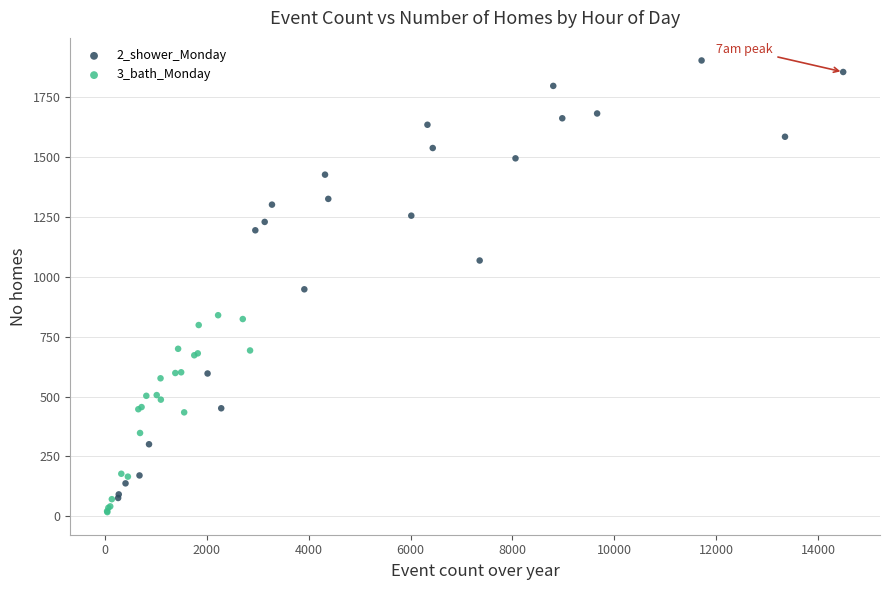

Which series has the largest Y range (max minus min)?

2_shower_Monday